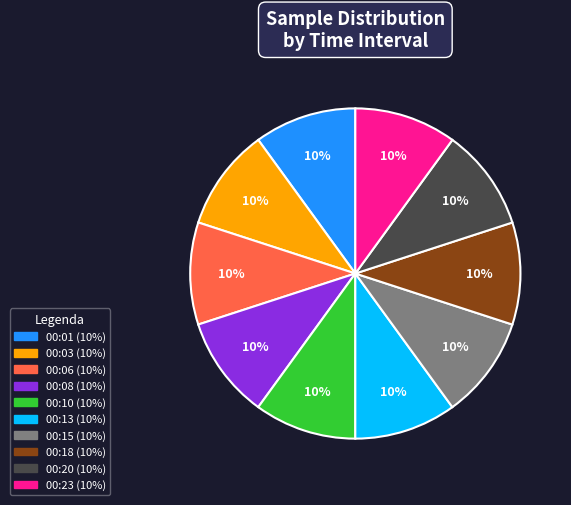

Approximately how many times larger is the value at 00:18 compared to 00:15?

1.0